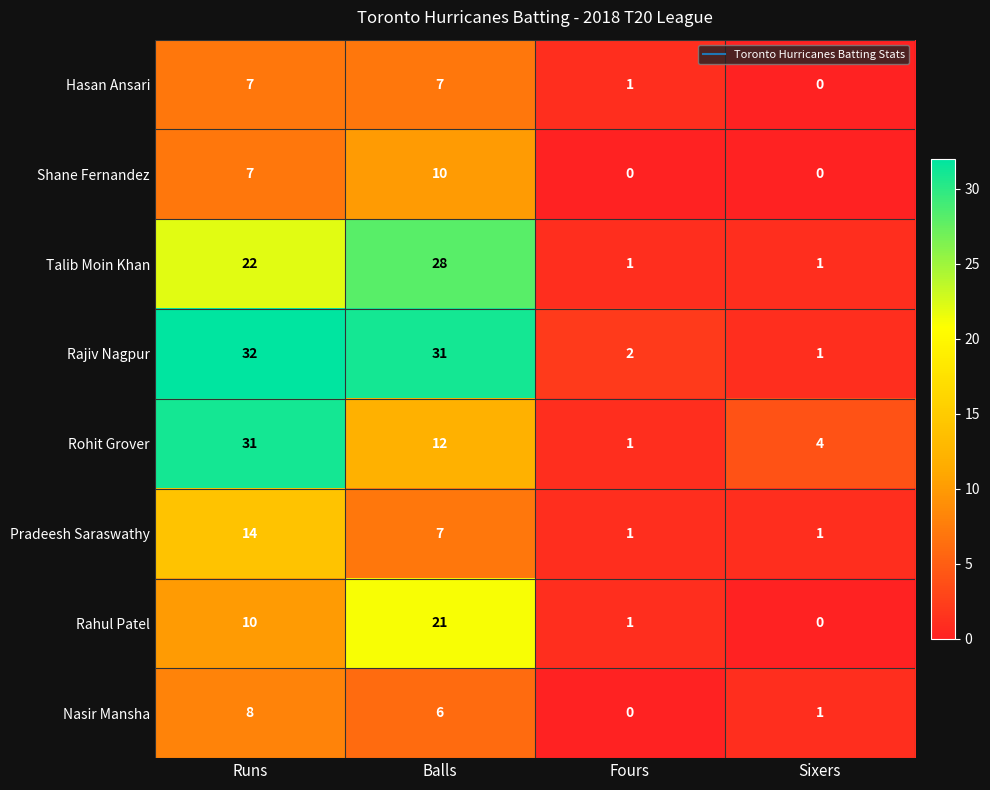

Between Fours and Sixers, which series saw the biggest shift?

Rohit Grover